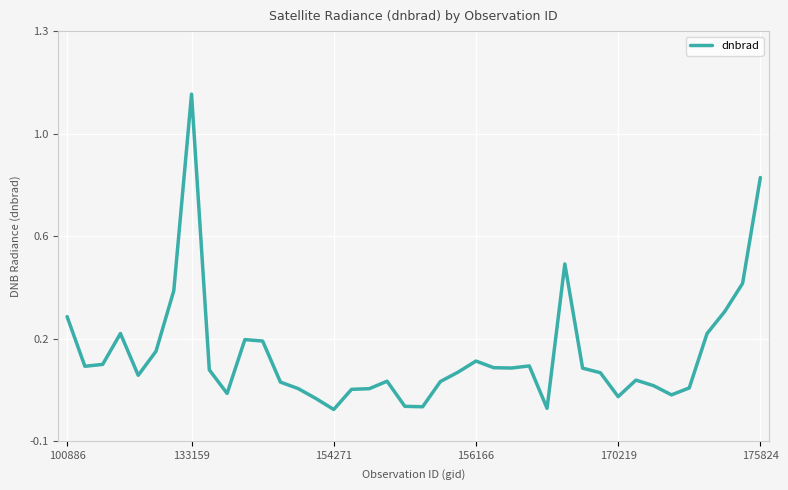

Is this an area chart (filled region under the line)?

No